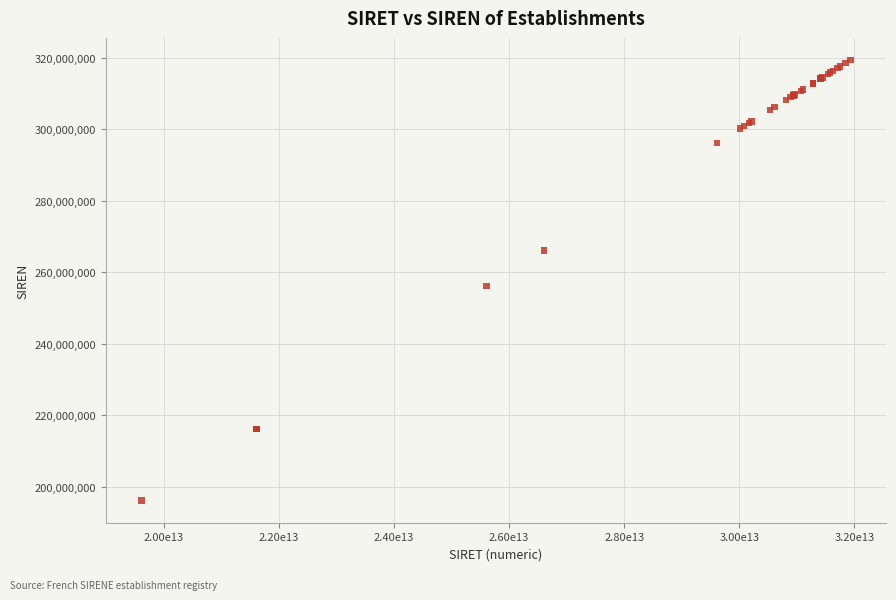

What Y value in the scatter plot is closest to 257728147?

256103730